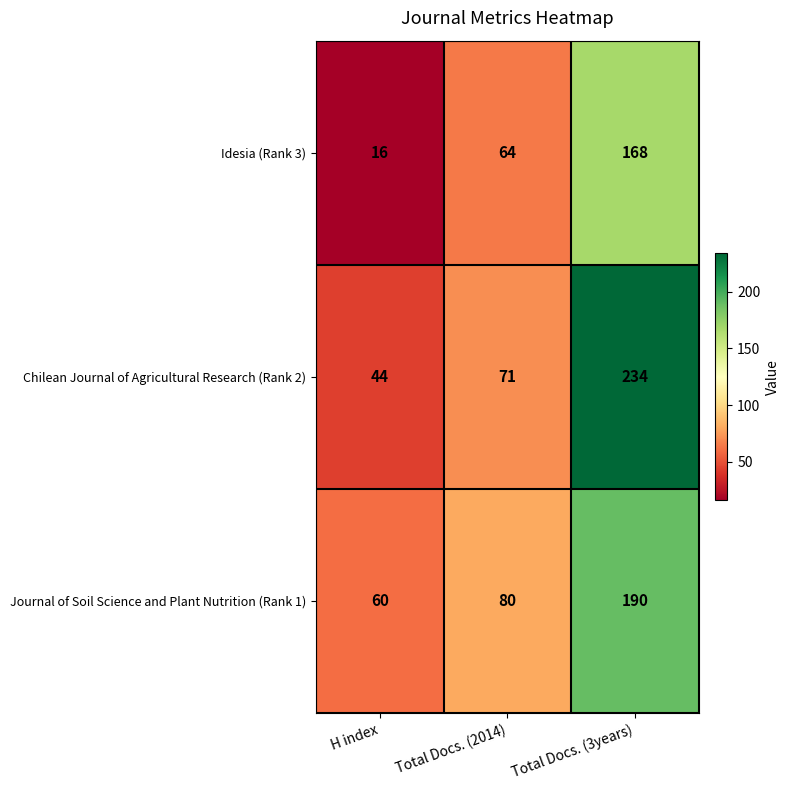

List the series in order of their overall mean, highest first.

Chilean Journal of Agricultural Research (Rank 2), Journal of Soil Science and Plant Nutrition (Rank 1), Idesia (Rank 3)